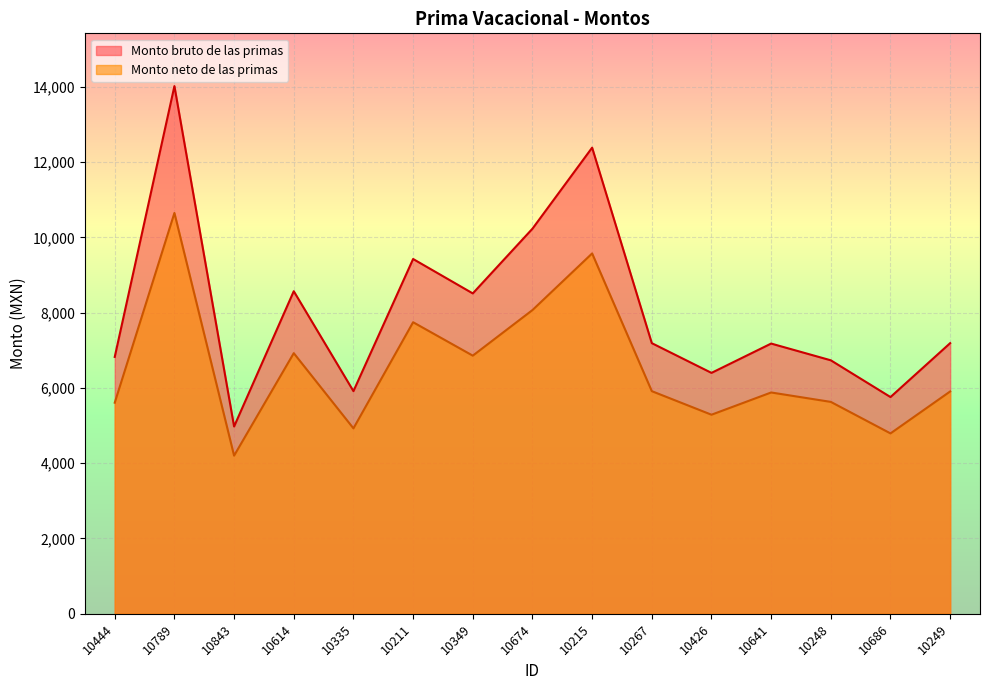

Read the Monto neto de las primas value at 10249.

5905.9